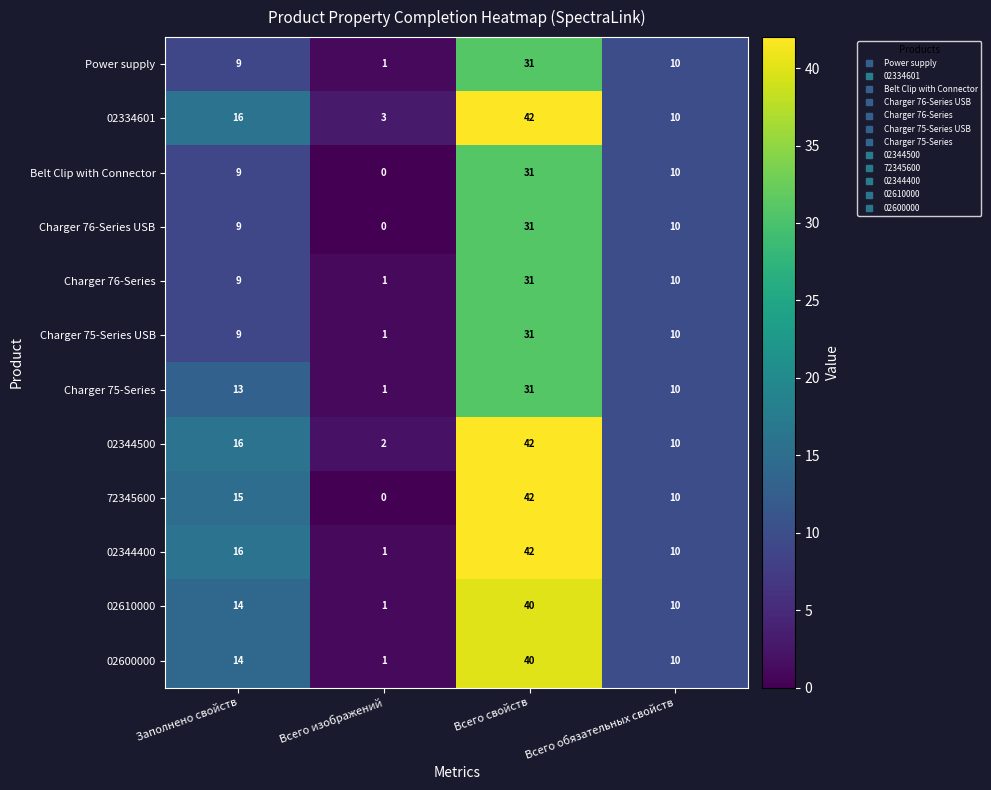

Rank the categories by 72345600 value from highest to lowest.

Всего свойств, Заполнено свойств, Всего обязательных свойств, Всего изображений